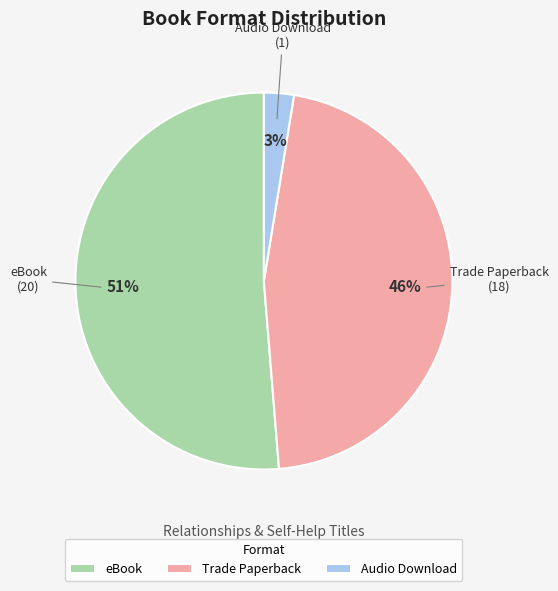

Is eBook the majority of the pie?

Yes